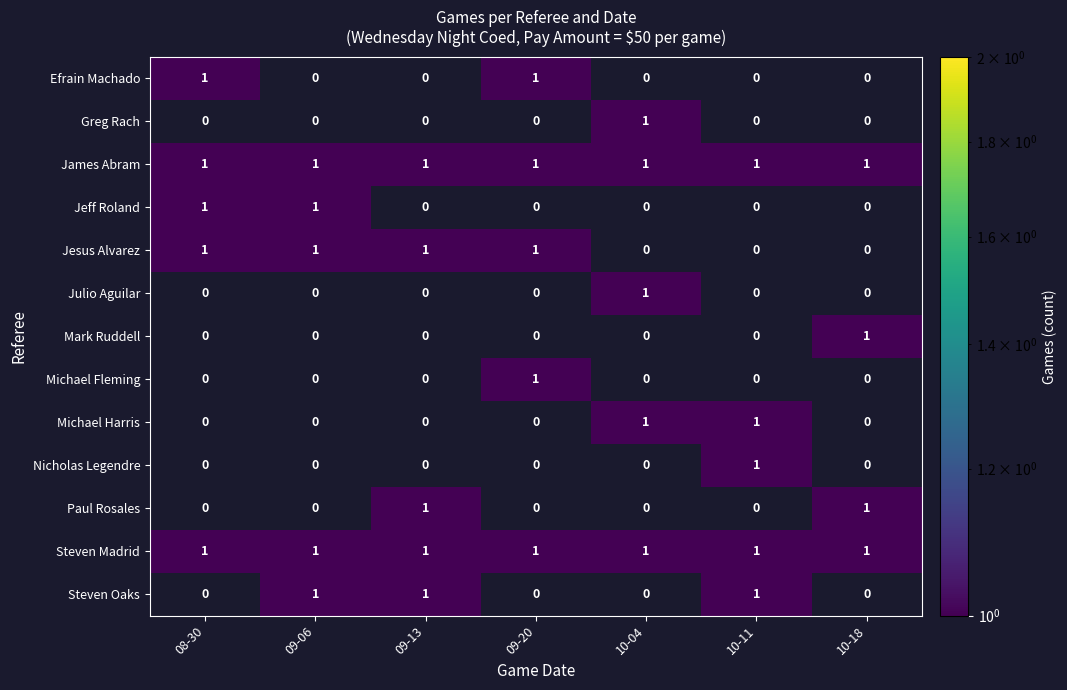

Is the value of Mark Ruddell at 09-13 greater than the value of Nicholas Legendre at 10-11?

No